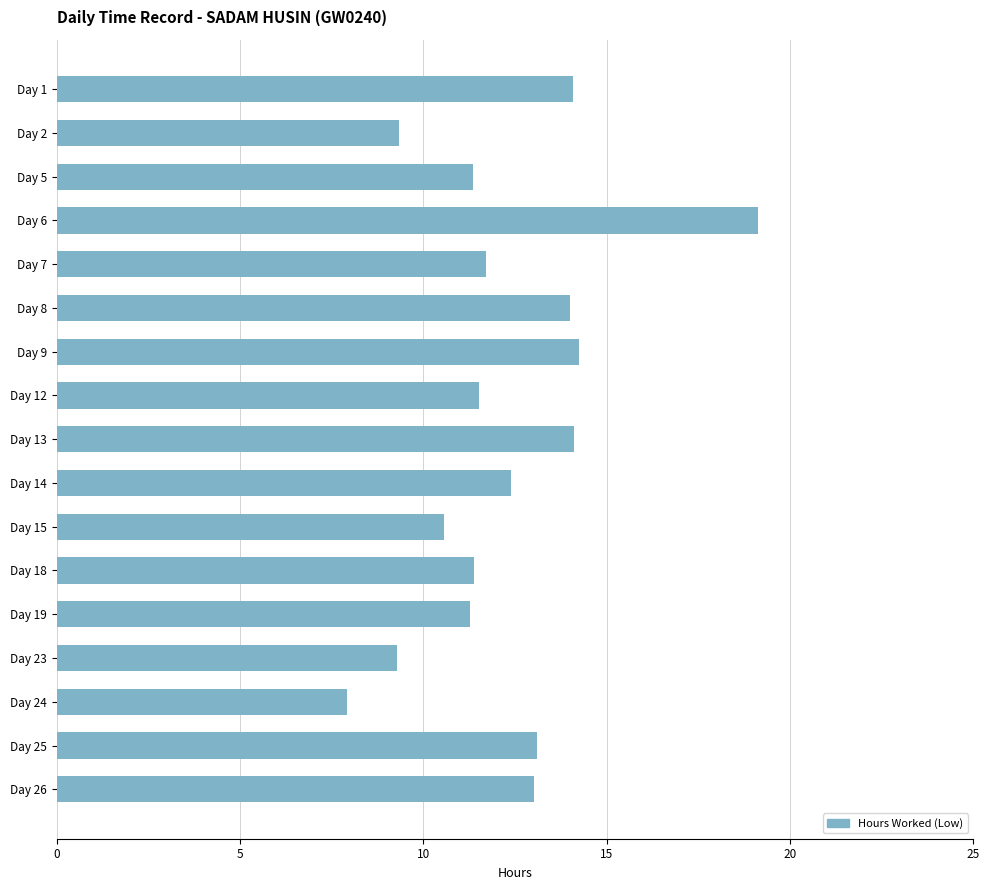

Count the number of categories in the chart.

17